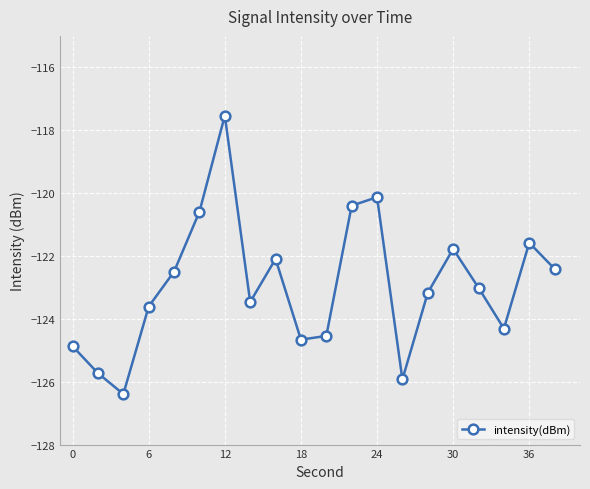

Reading left to right, extract all data points from this chart.

-124.9	-125.7	-126.4	-123.6	-122.5	-120.6	-117.5	-123.5	-122.1	-124.7	-124.5	-120.4	-120.1	-125.9	-123.2	-121.8	-123.0	-124.3	-121.6	-122.4